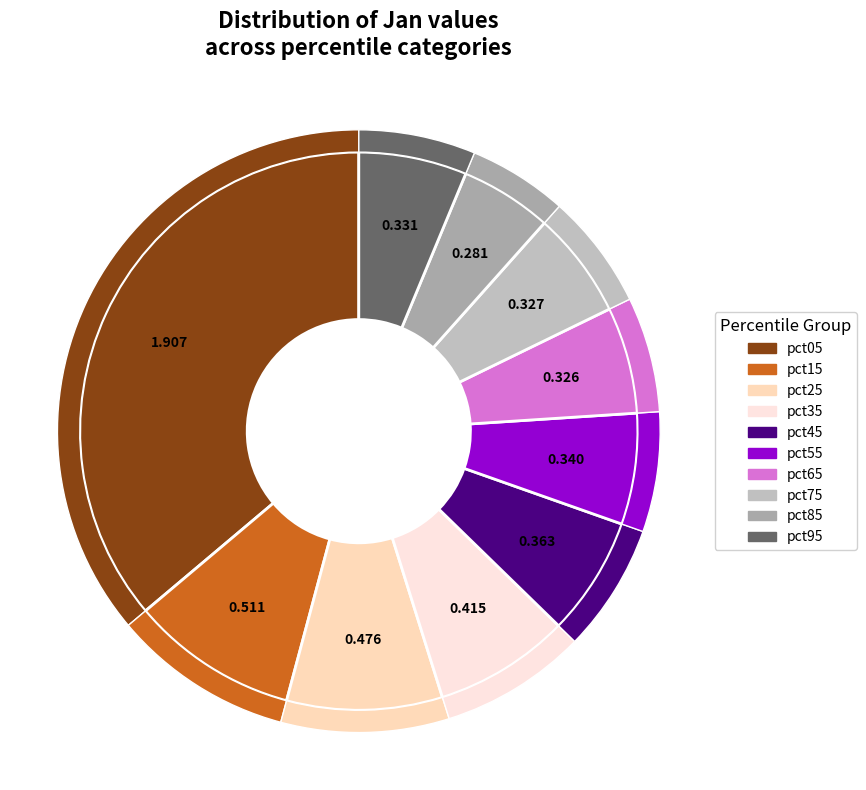

What is the largest slice in the pie chart?

pct05